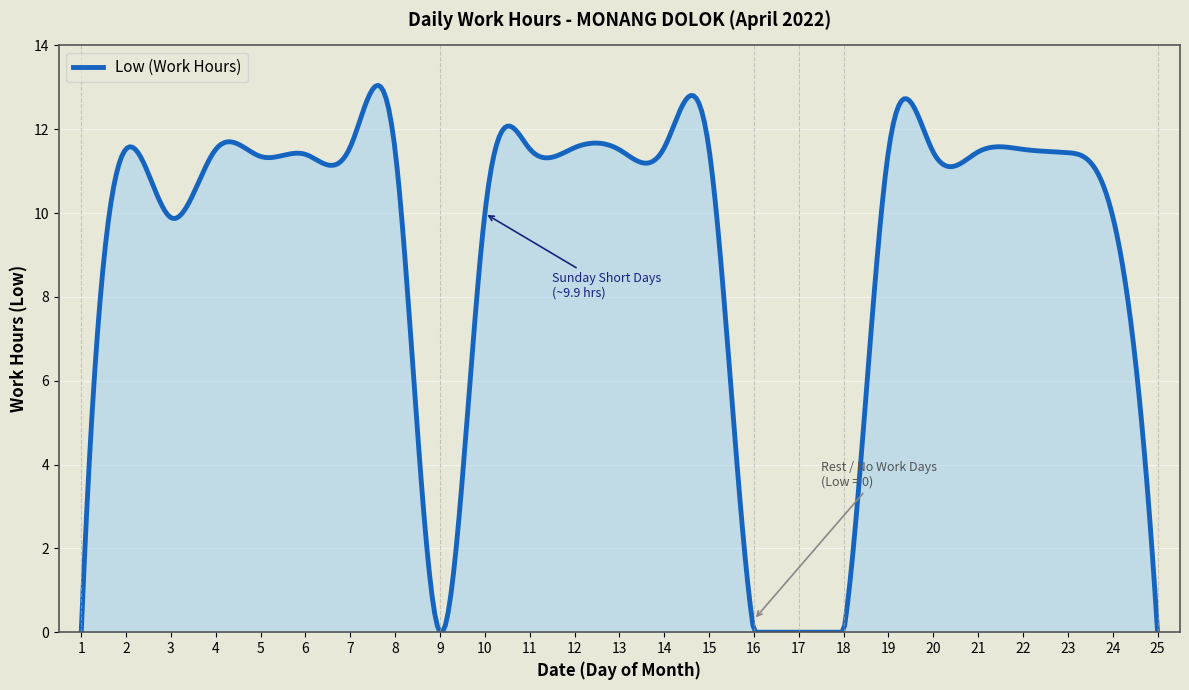

What is the difference between the maximum and minimum values?

13.0